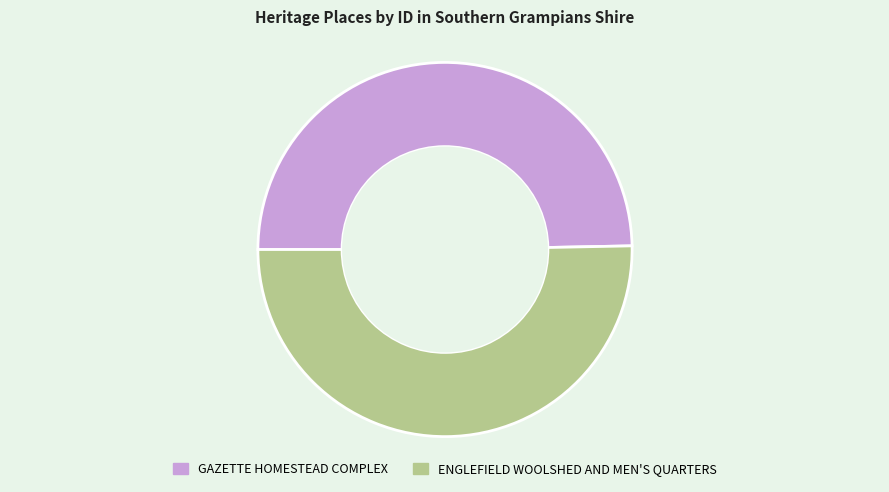

Which category has the smallest portion of the pie?

GAZETTE HOMESTEAD COMPLEX